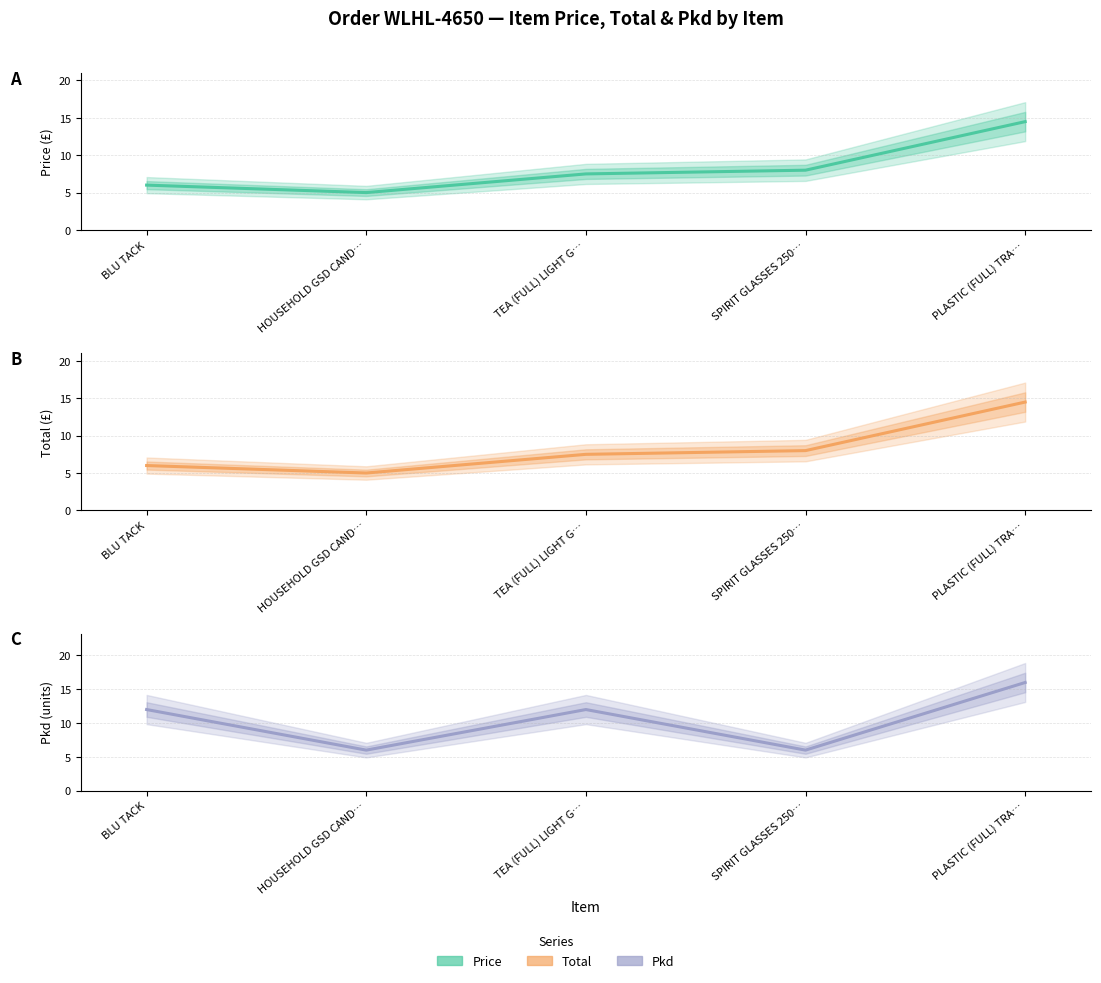

What is the maximum value for Total (£)?

14.5